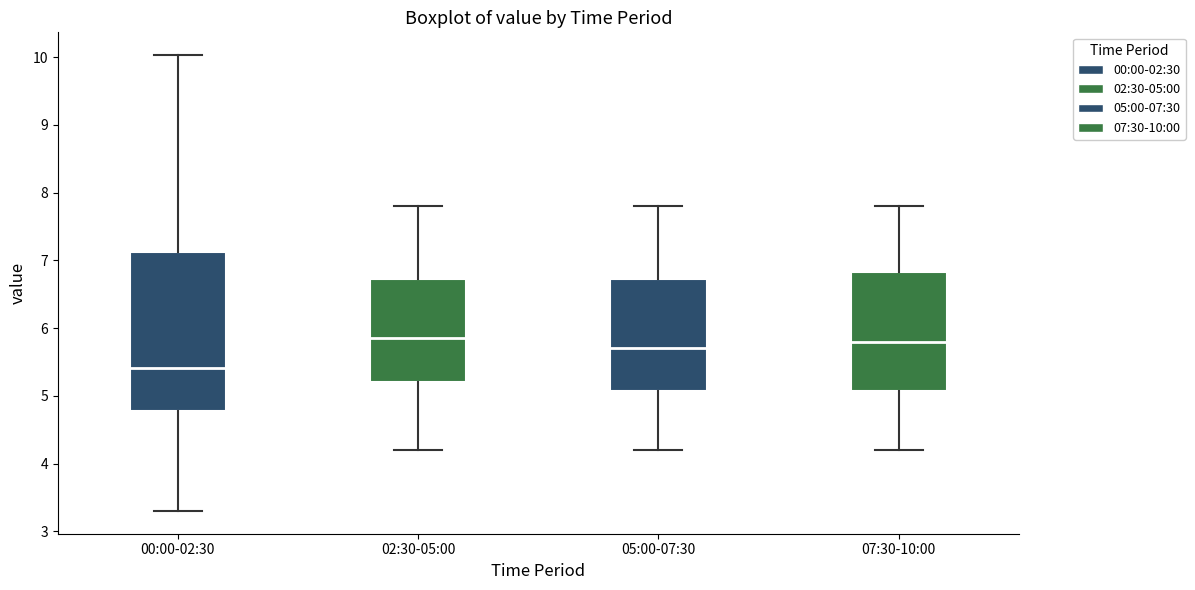

Reading left to right, read every box against the y-axis: the position of its median line, the range the box covers, and the ends of its whiskers. The values are not printed on the chart, so give them approximately, as read against the axis.

00:00-02:30: median 5.4, box 4.8 to 7.1, whiskers 3.3 to 10.0
02:30-05:00: median 5.9, box 5.2 to 6.7, whiskers 4.2 to 7.8
05:00-07:30: median 5.7, box 5.1 to 6.7, whiskers 4.2 to 7.8
07:30-10:00: median 5.8, box 5.1 to 6.8, whiskers 4.2 to 7.8